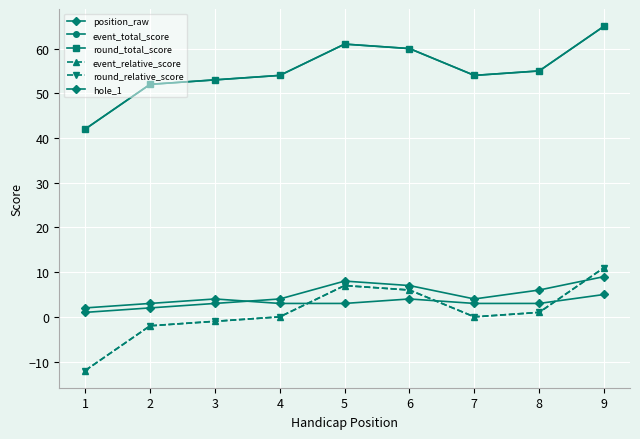

Reading left to right, what are all the values shown in this chart?

position_raw: 1	2	3	4	8	7	4	6	9
event_total_score: 42	52	53	54	61	60	54	55	65
round_total_score: 42	52	53	54	61	60	54	55	65
event_relative_score: -12	-2	-1	0	7	6	0	1	11
round_relative_score: -12	-2	-1	0	7	6	0	1	11
hole_1: 2	3	4	3	3	4	3	3	5